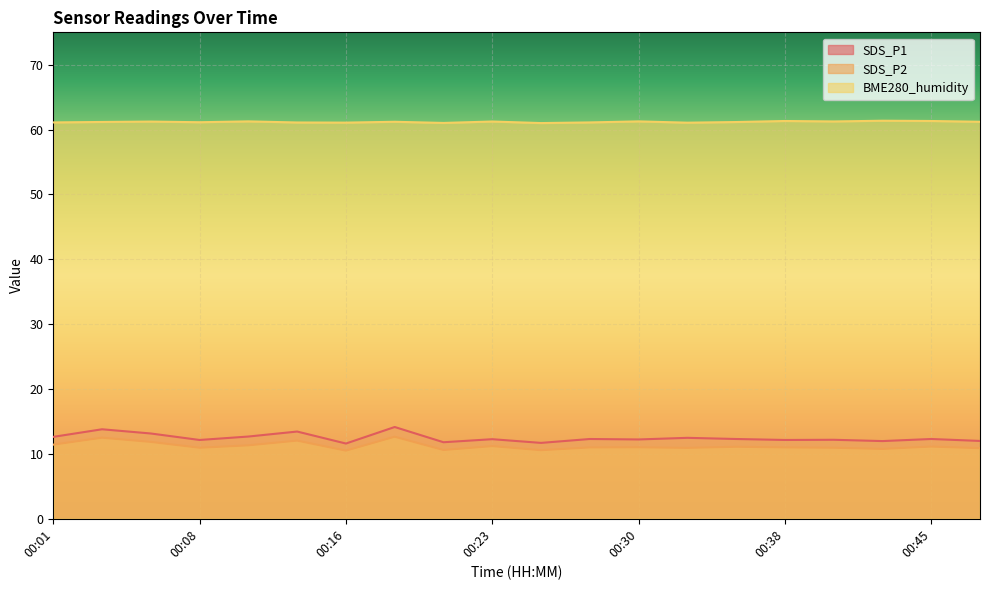

Reading right to left, extract all data points from this chart.

SDS_P1: 00:47=12.0	00:45=12.3	00:42=12.0	00:40=12.2	00:38=12.2	00:35=12.3	00:33=12.5	00:30=12.2	00:28=12.3	00:25=11.7	00:23=12.3	00:21=11.8	00:18=14.2	00:16=11.6	00:13=13.4	00:11=12.7	00:08=12.2	00:06=13.2	00:04=13.8	00:01=12.6
SDS_P2: 00:47=10.9	00:45=11.1	00:42=10.8	00:40=10.9	00:38=11.0	00:35=11.1	00:33=10.9	00:30=11.0	00:28=11.0	00:25=10.6	00:23=11.2	00:21=10.6	00:18=12.7	00:16=10.5	00:13=12.1	00:11=11.3	00:08=10.9	00:06=11.8	00:04=12.5	00:01=11.4
BME280_humidity: 00:47=61.2	00:45=61.3	00:42=61.4	00:40=61.3	00:38=61.3	00:35=61.2	00:33=61.1	00:30=61.3	00:28=61.1	00:25=61.0	00:23=61.2	00:21=61.0	00:18=61.2	00:16=61.1	00:13=61.1	00:11=61.3	00:08=61.1	00:06=61.2	00:04=61.2	00:01=61.1